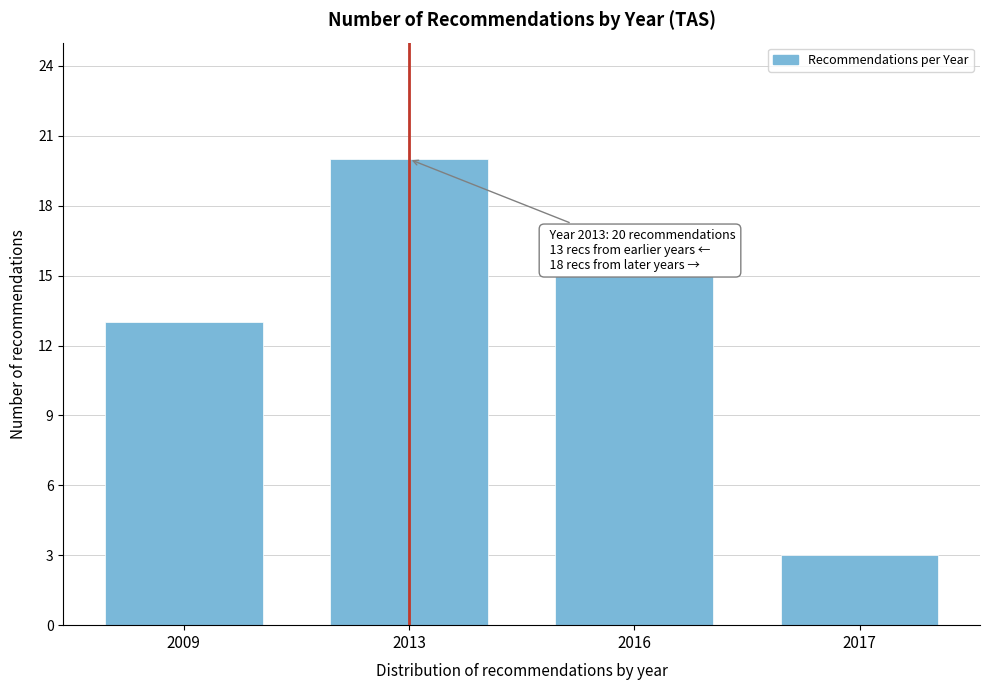

Reading left to right, extract all data points from this chart.

2009=13	2013=20	2016=15	2017=3